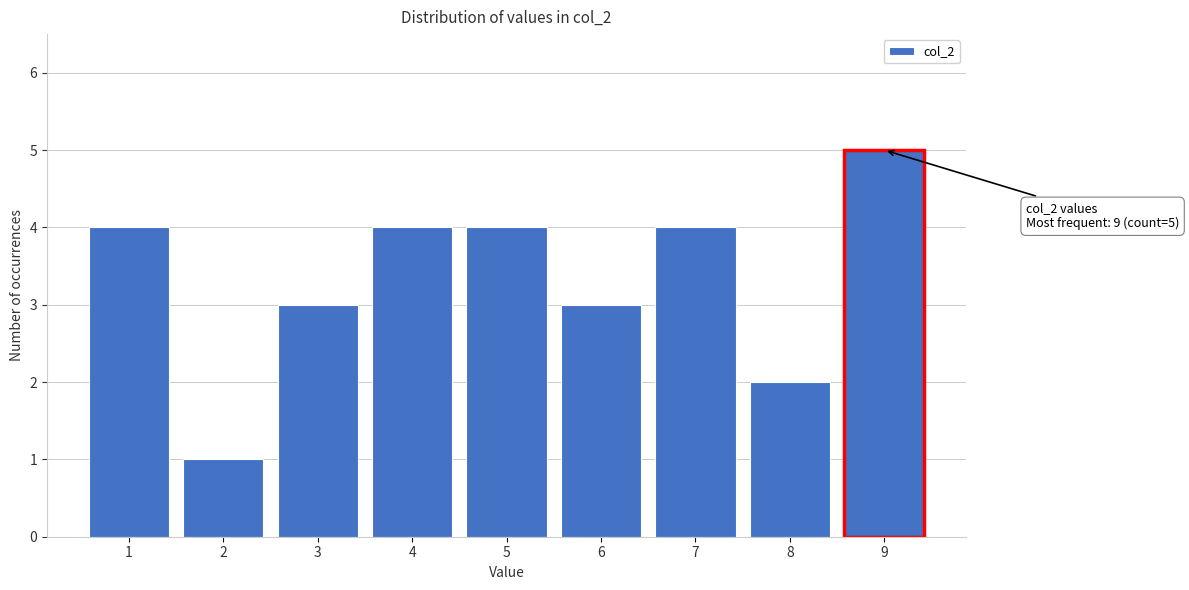

Over which range of the x-axis is the bar tallest?

8.5 to 9.5